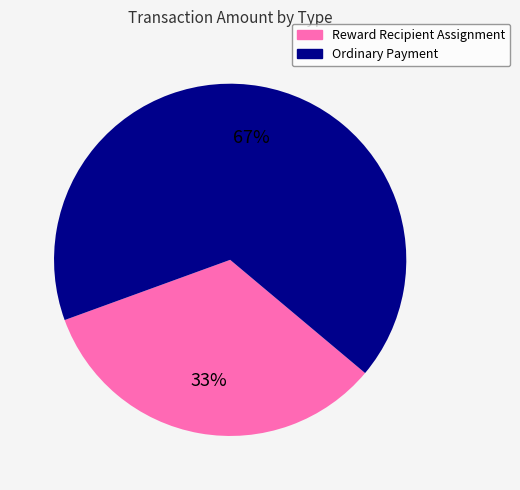

To the nearest percent, what is the average slice percentage?

50%